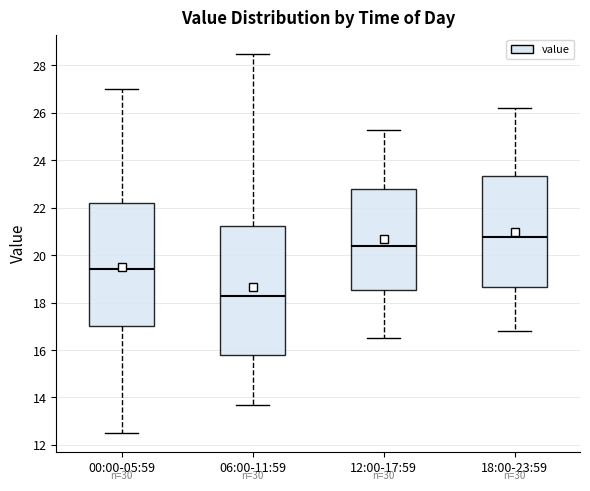

Where is the upper edge of the box for 12:00-17:59 on the y-axis? The values are not printed on the chart, so give them approximately, as read against the axis.

22.8